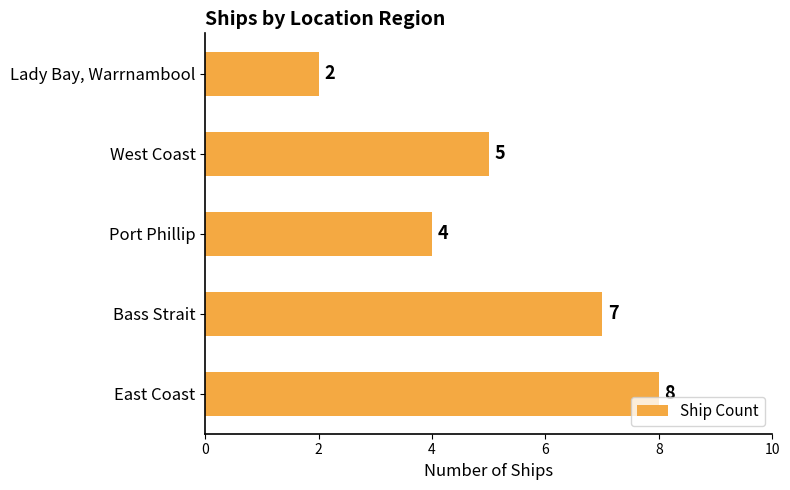

How many bars are there in total?

5